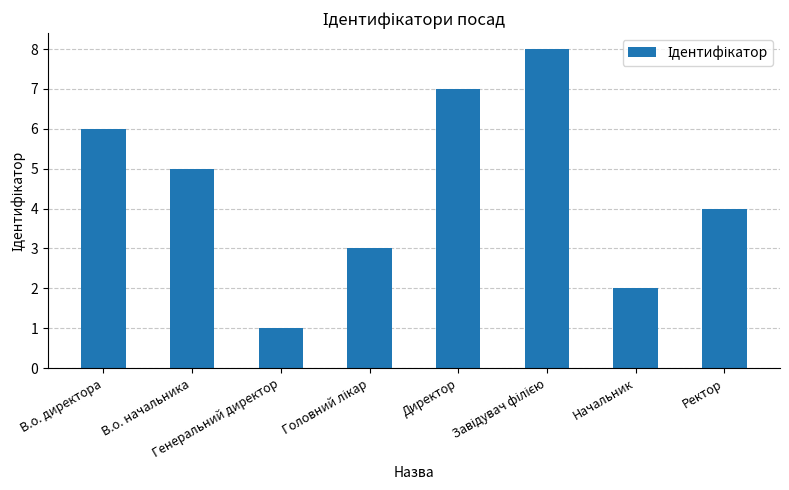

Where does the data first go above 5?

В.о. директора